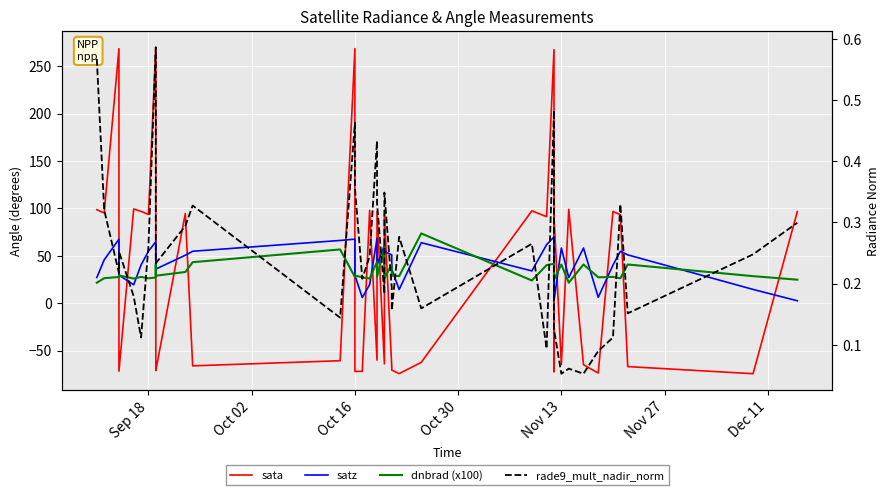

What is the average value of the satz series?

41.7